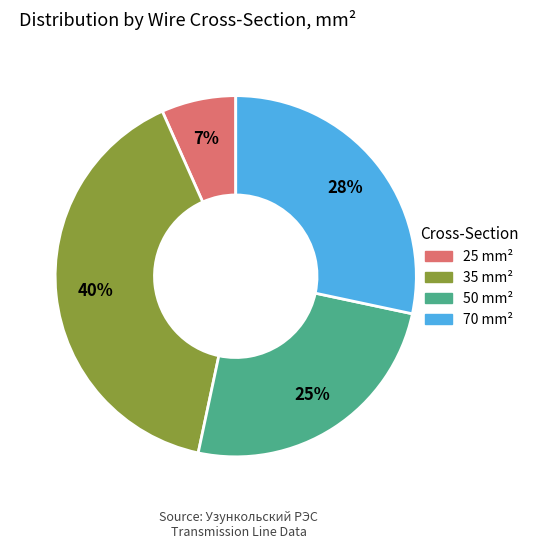

The 50 slice represents 12% of the pie. True or false?

False